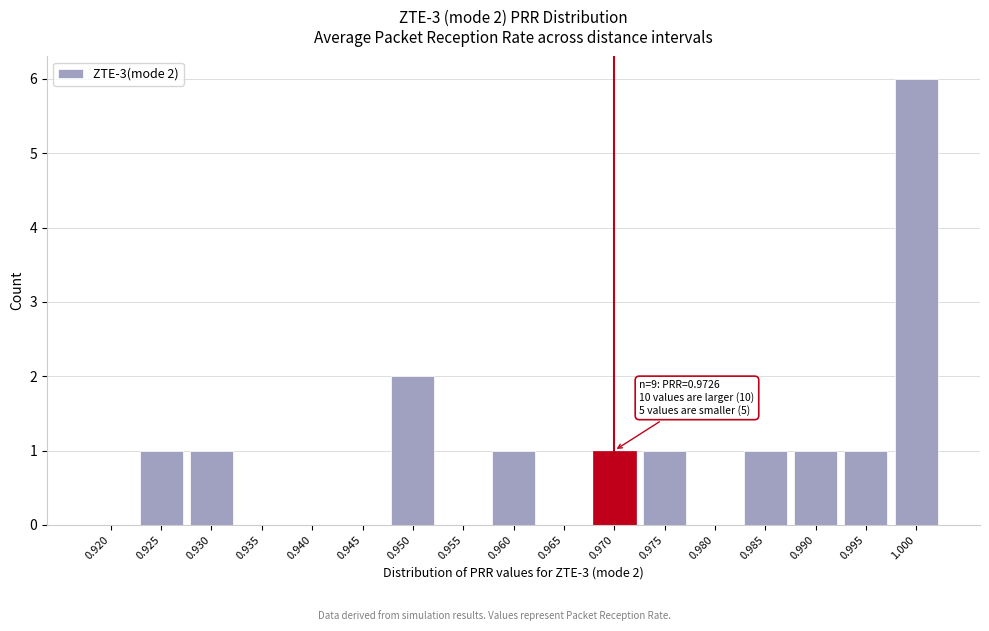

Reading left to right, transcribe all the data shown in this chart.

0.920=0	0.925=1	0.930=1	0.935=0	0.940=0	0.945=0	0.950=2	0.955=0	0.960=1	0.965=0	0.970=1	0.975=1	0.980=0	0.985=1	0.990=1	0.995=1	1.000=6